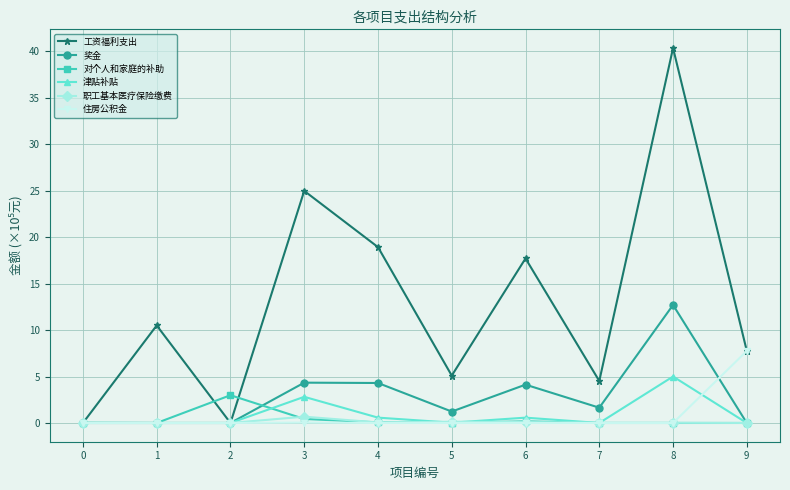

At which category does 工资福利支出 reach its first local peak?

1